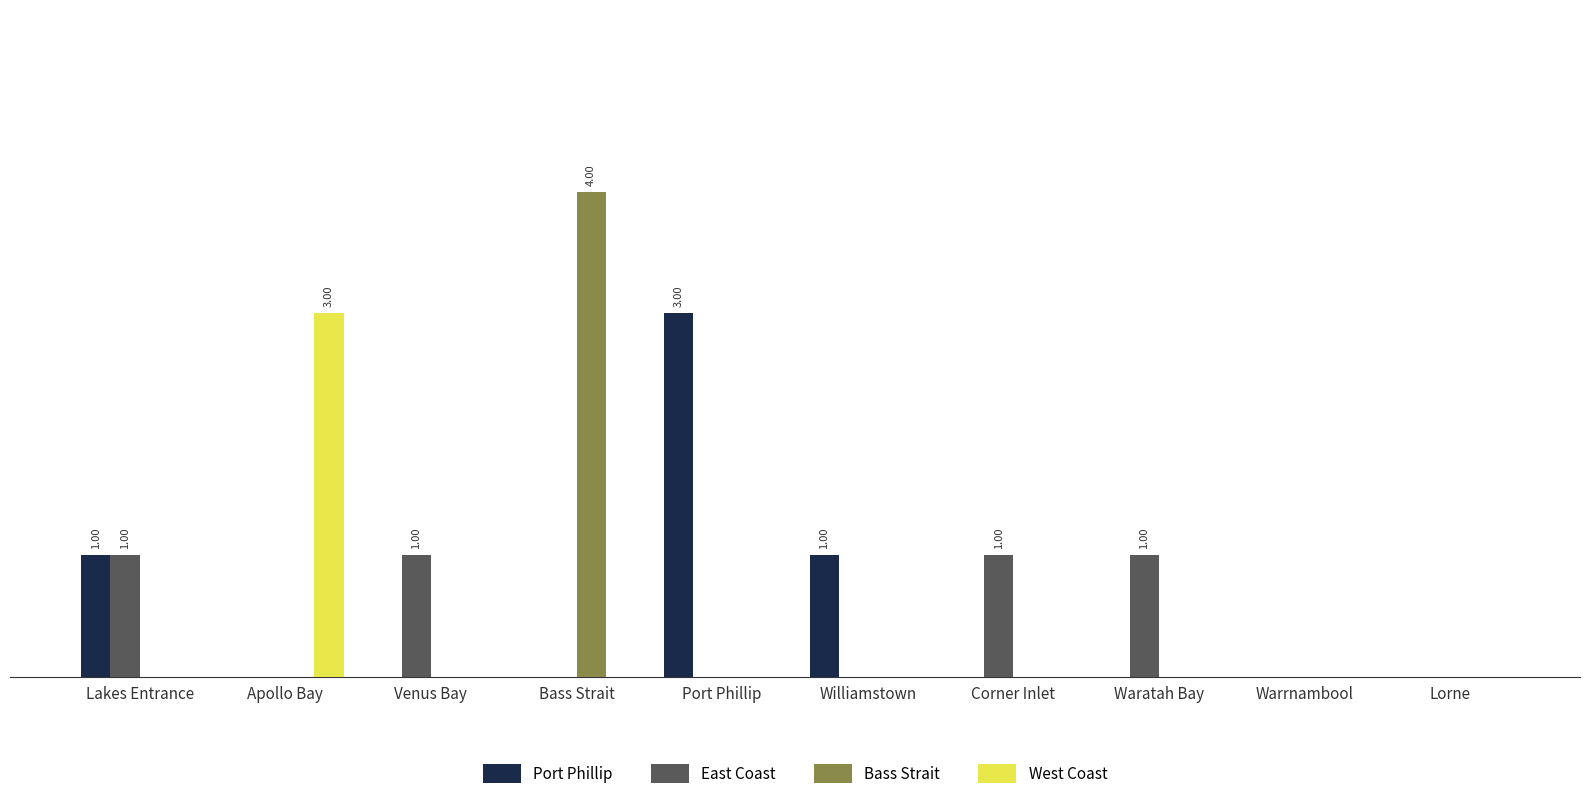

Is the value of Port Phillip at Bass Strait greater than the value of Bass Strait at Lakes Entrance?

No